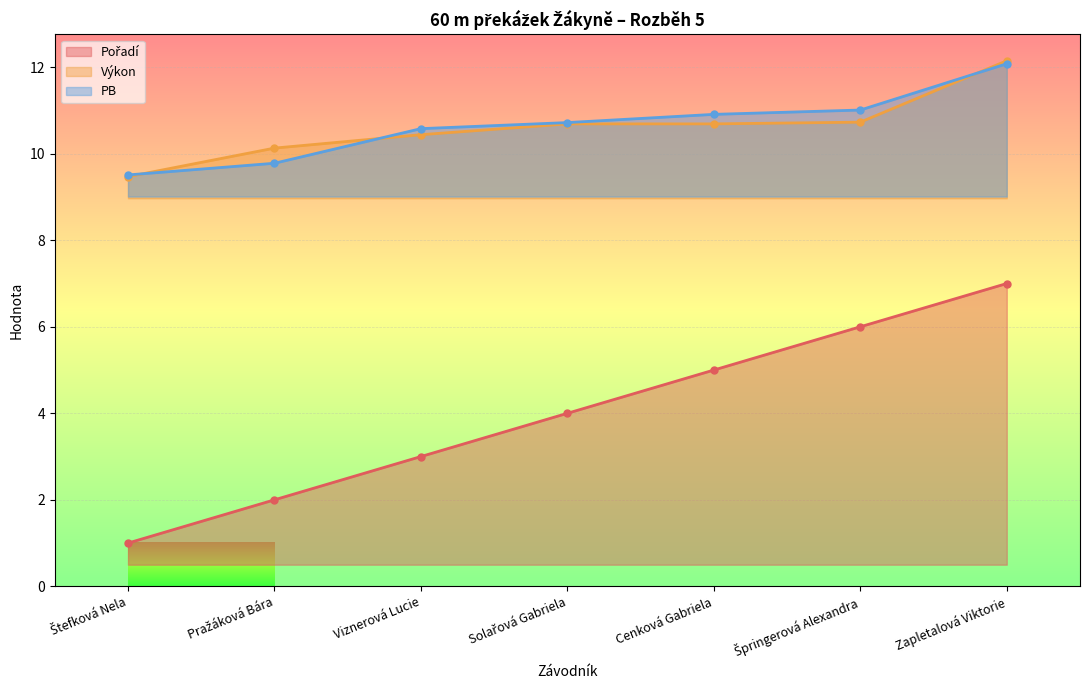

What is the label of the 3rd point from the right?

Cenková Gabriela